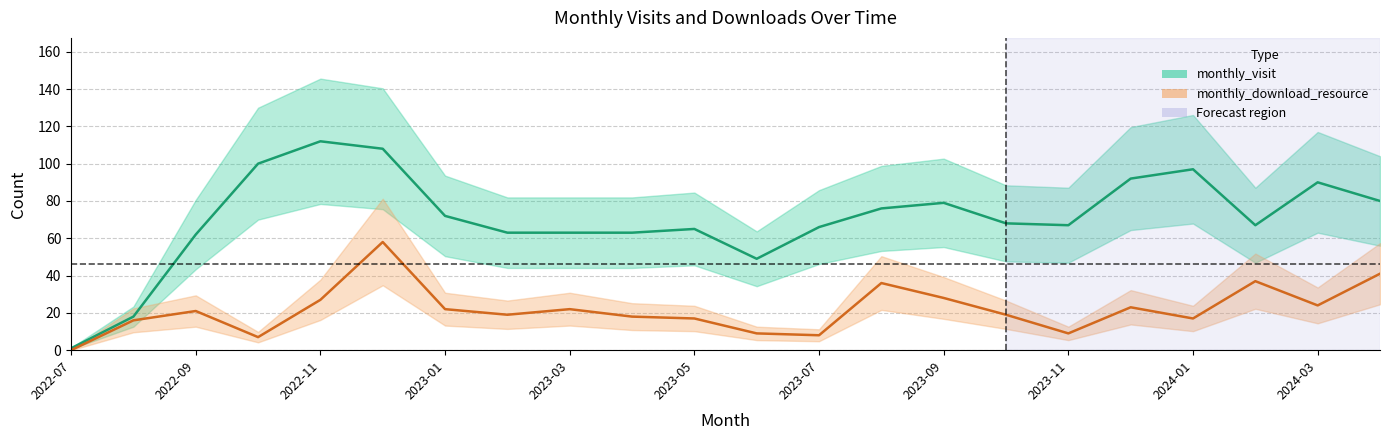

Reading left to right, what are all the values shown in this chart?

monthly_visit: 1	18	62	100	112	108	72	63	63	63	65	49	66	76	79	68	67	92	97	67	90	80
monthly_download_resource: 0	16	21	7	27	58	22	19	22	18	17	9	8	36	28	19	9	23	17	37	24	41